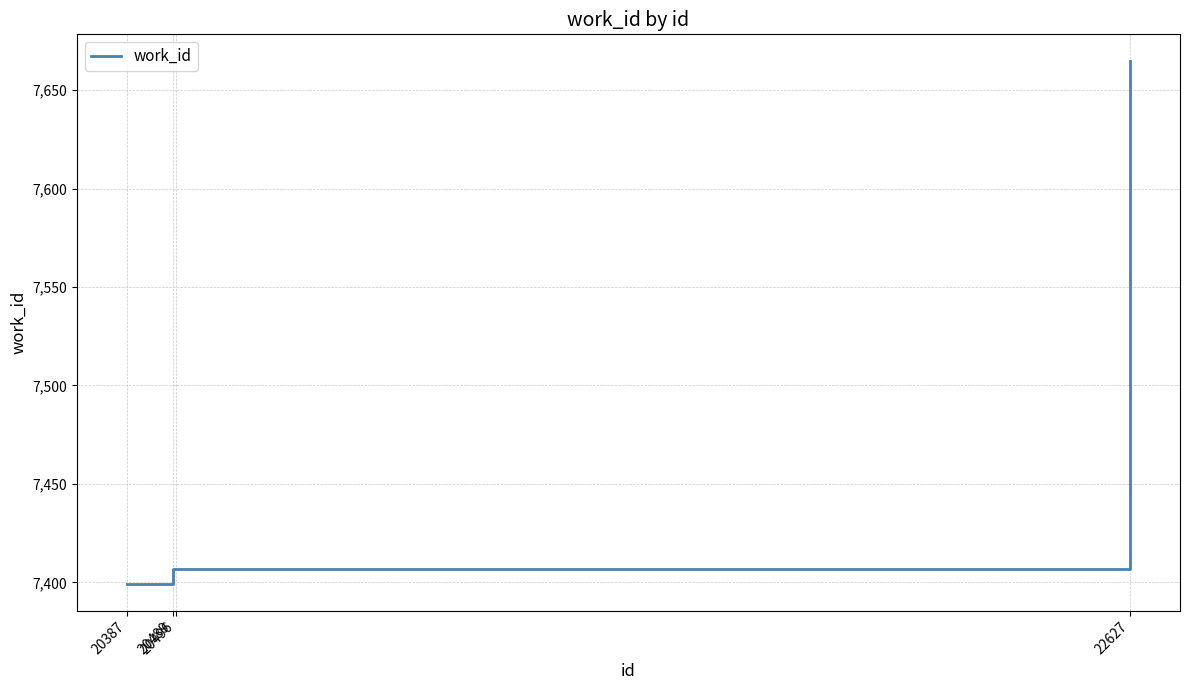

What is the difference between the values at 20489 and 20387?

8